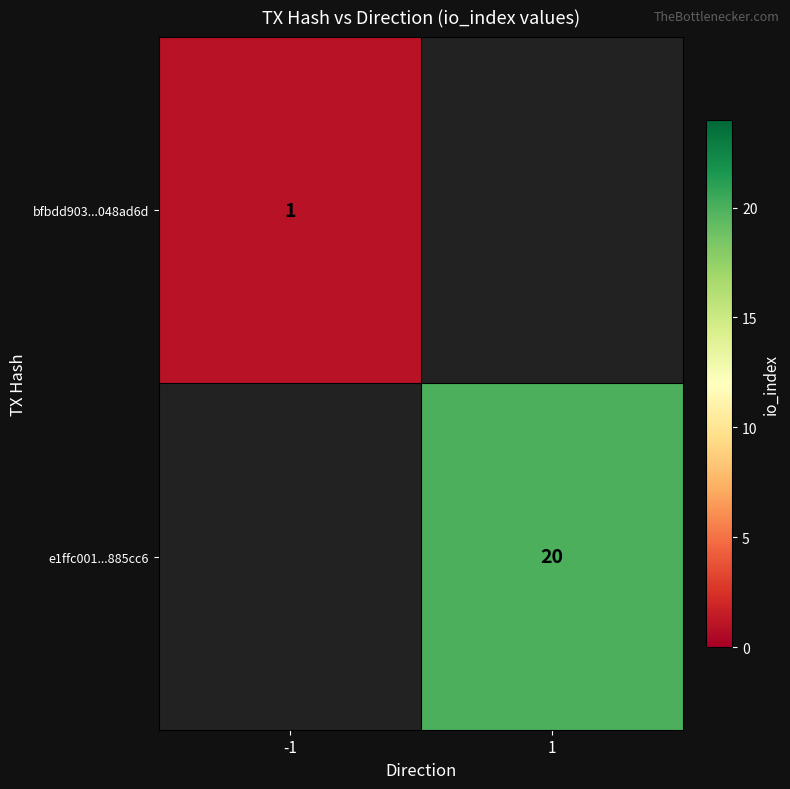

The e1ffc001...885cc6 series shows 6 at 1. True or false?

False